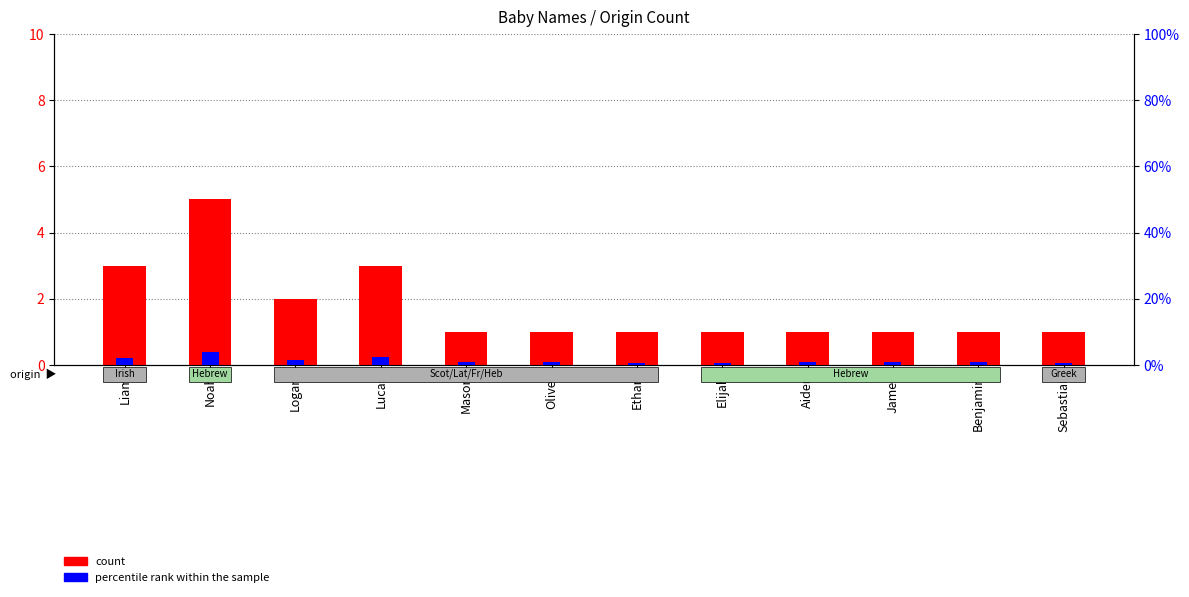

How many values in the count series exceed 1?

4